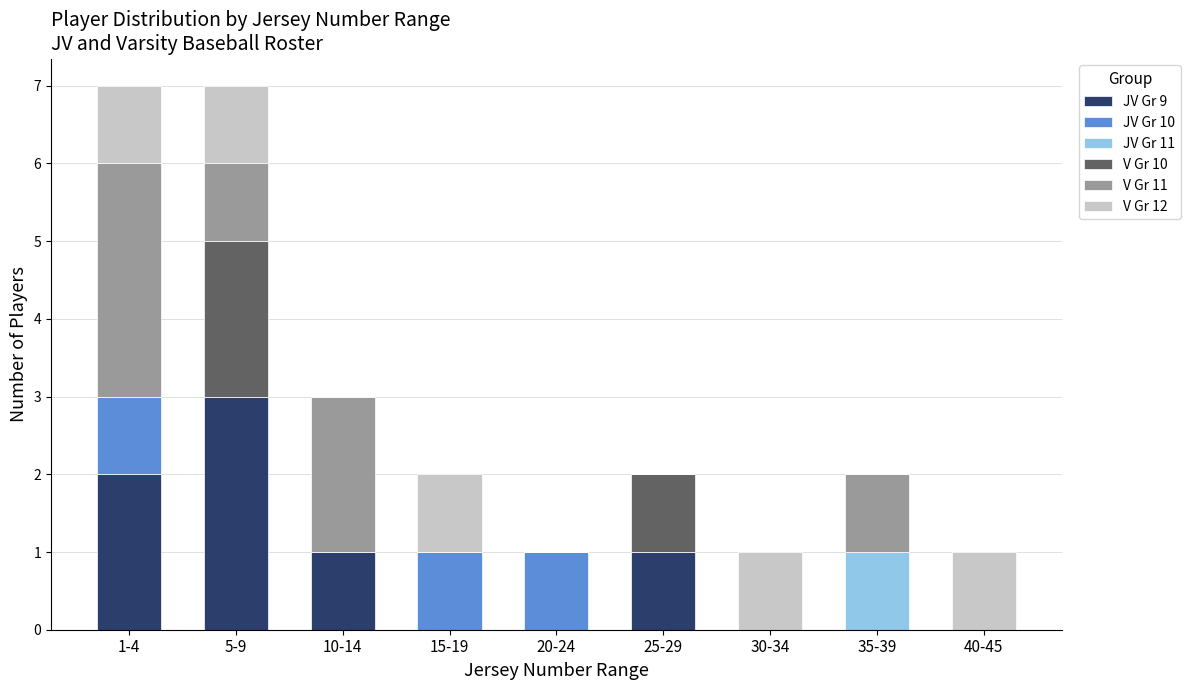

What is the highest value of the JV Gr 9 series?

3